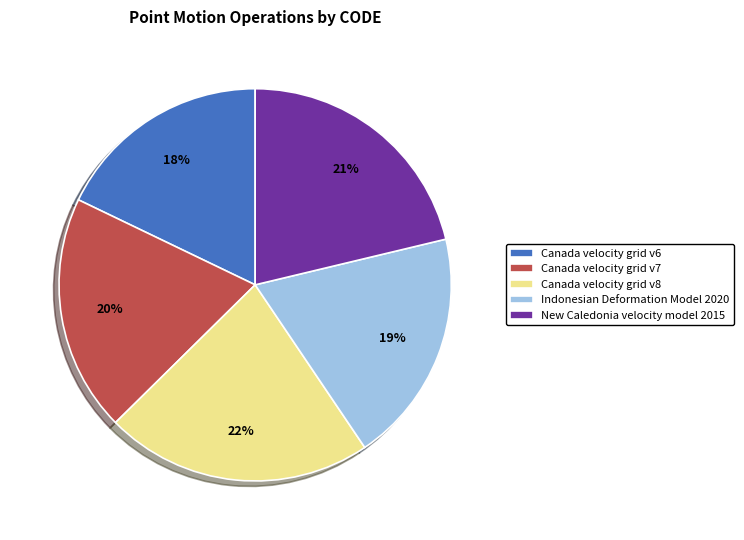

To the nearest percent, what is the difference between the largest and smallest slice percentages?

4%